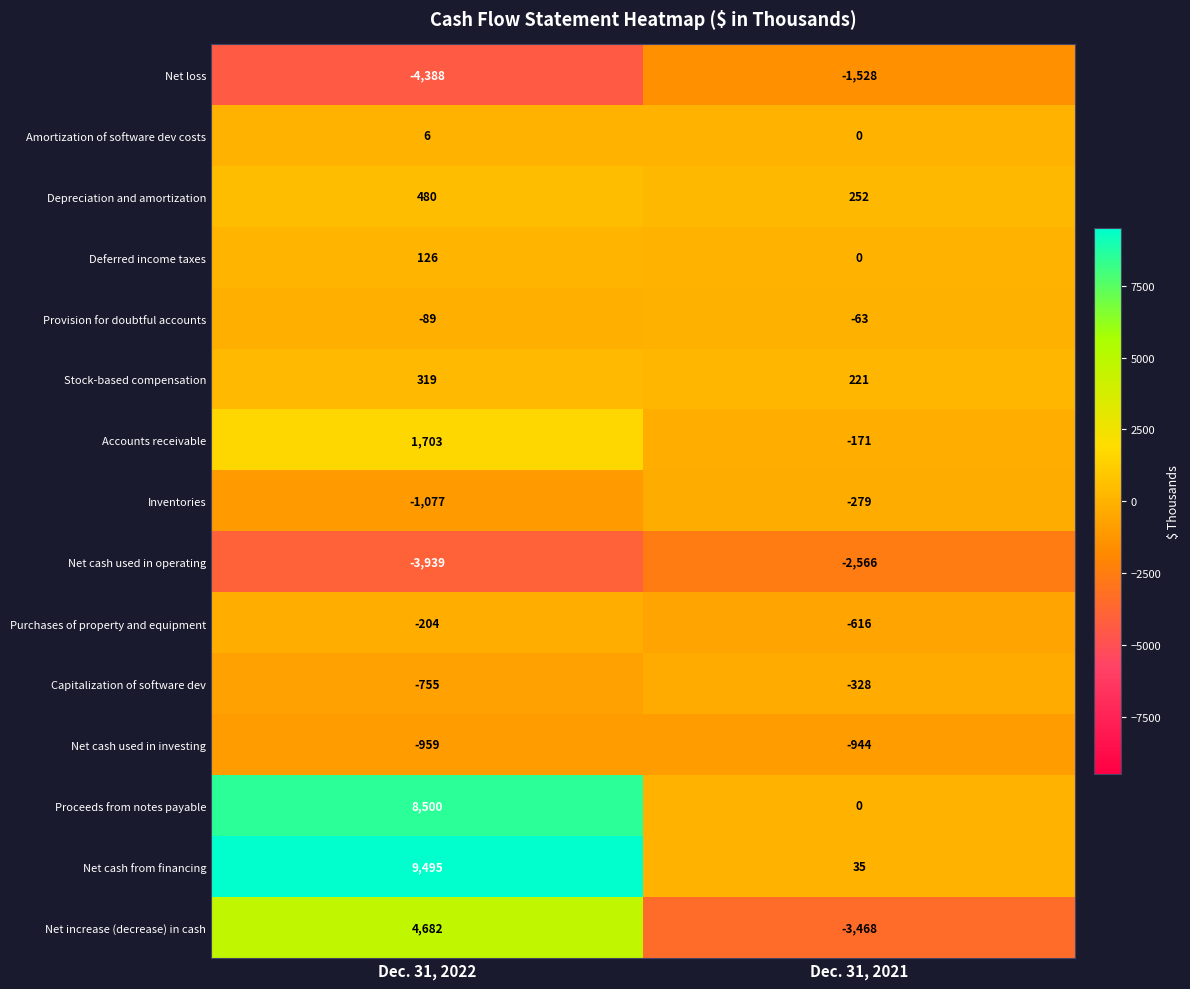

What is the minimum value shown in the chart?

-4388